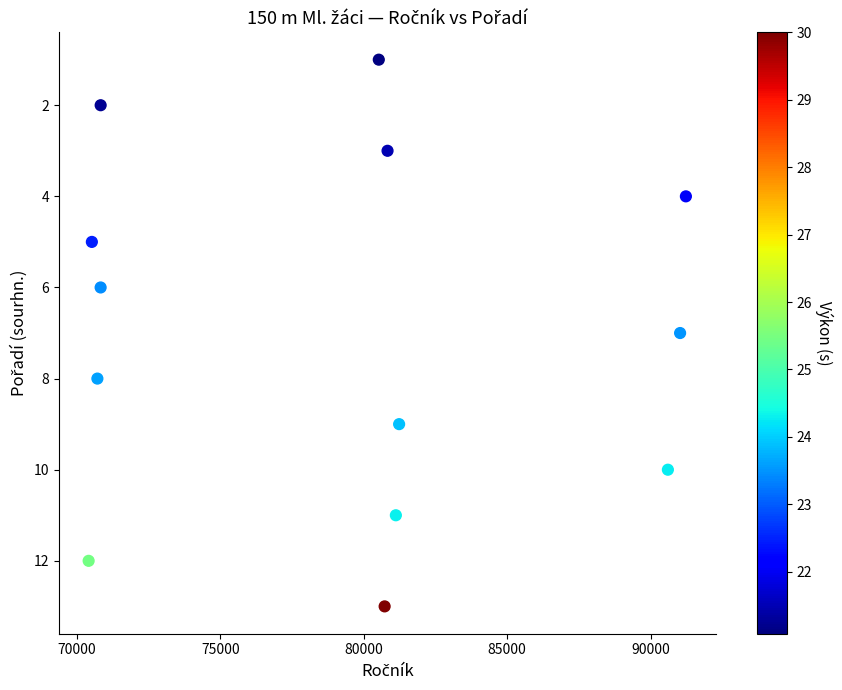

What is the range of X values (max minus min)?

20825